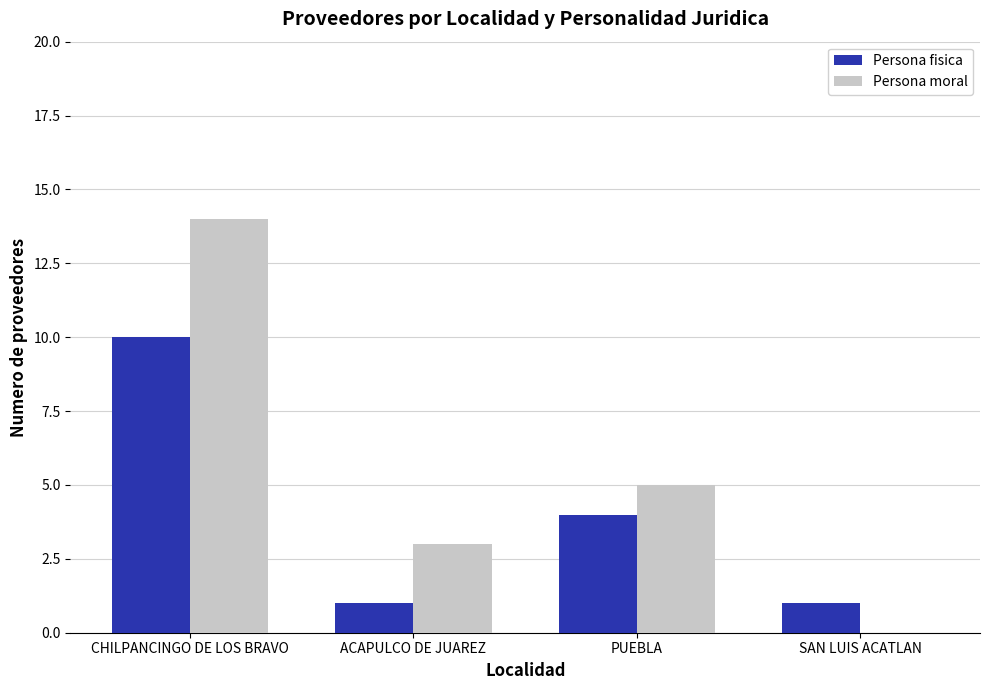

What is the maximum value shown in the chart?

14